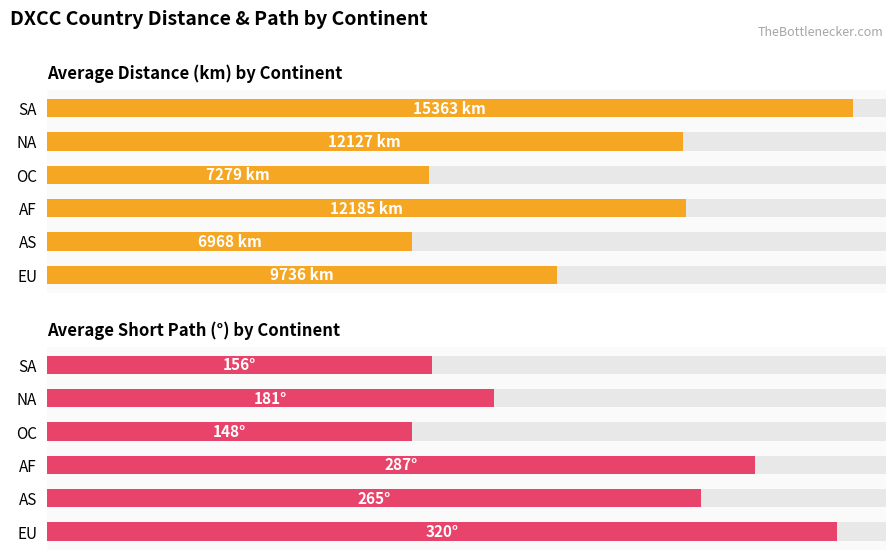

What is the maximum value shown in the chart?

15363